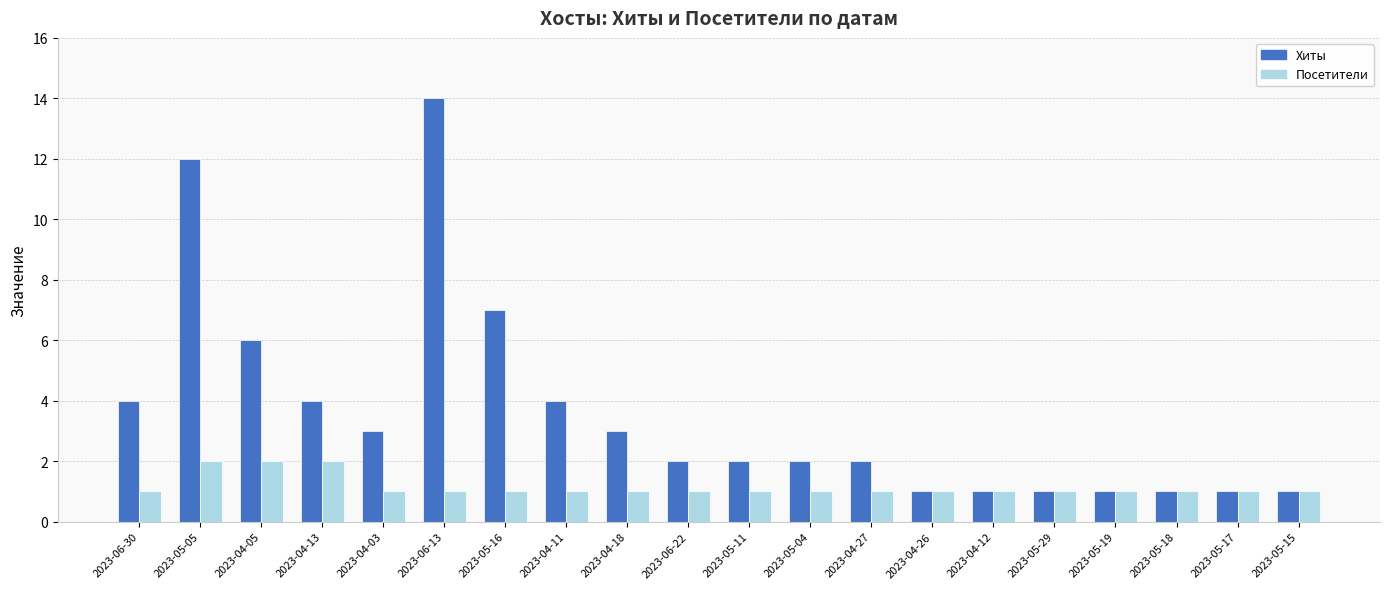

Between 2023-05-04 and 2023-05-18, which series saw the biggest shift?

Хиты